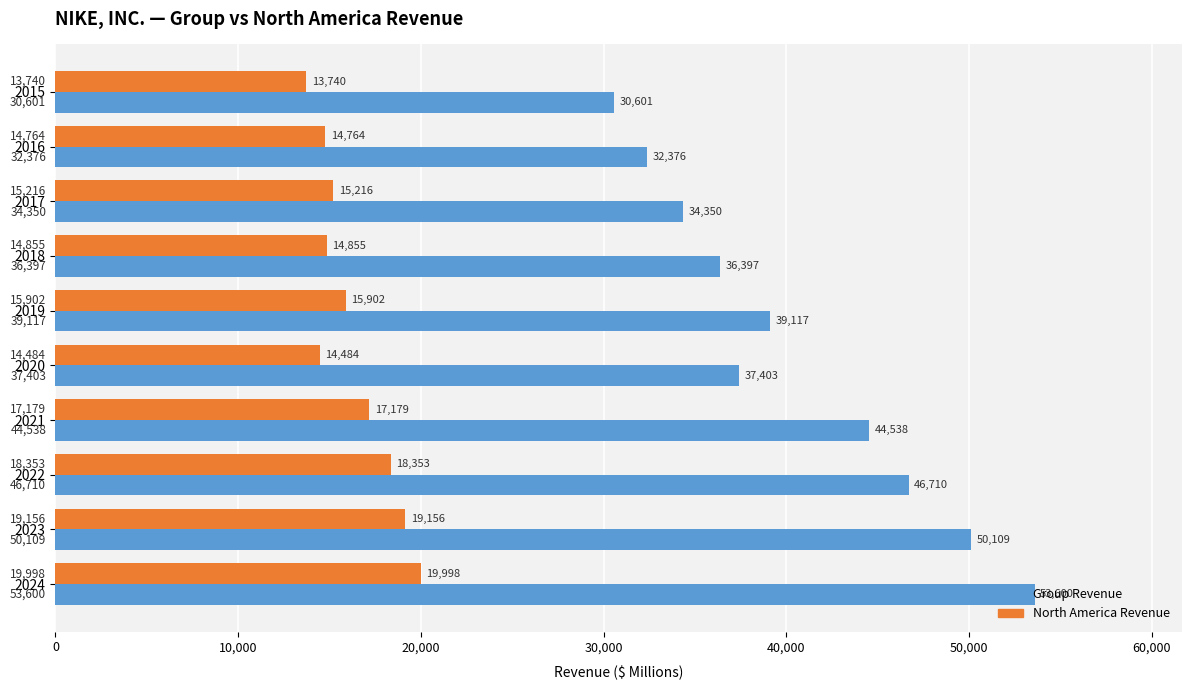

What is the smallest value displayed?

13740